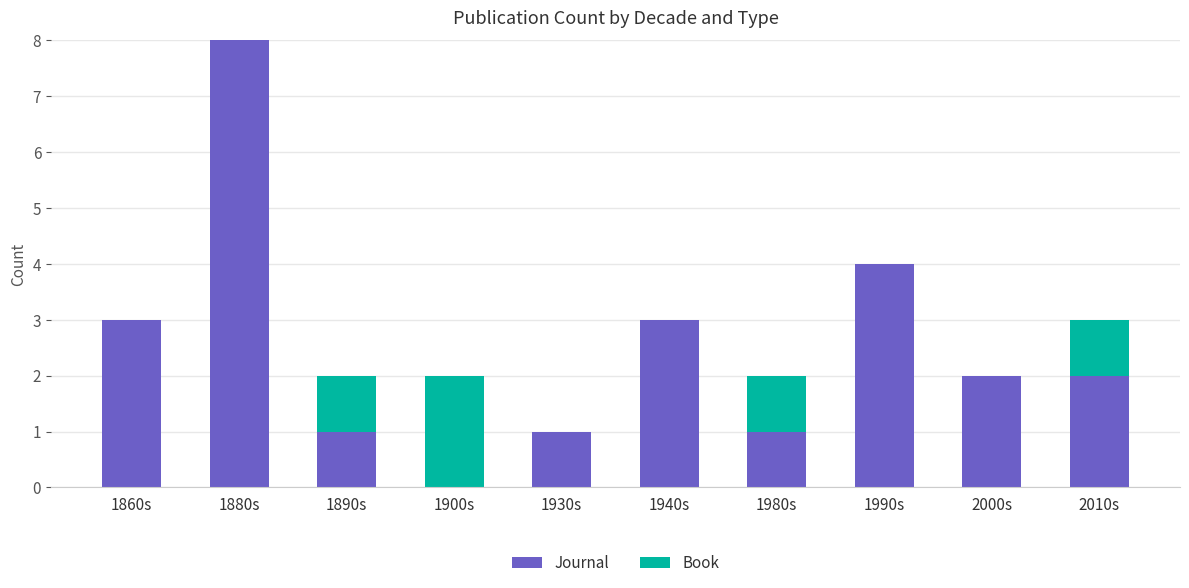

Reading left to right, list the values for the Journal series.

1860s=3	1880s=8	1890s=1	1900s=0	1930s=1	1940s=3	1980s=1	1990s=4	2000s=2	2010s=2